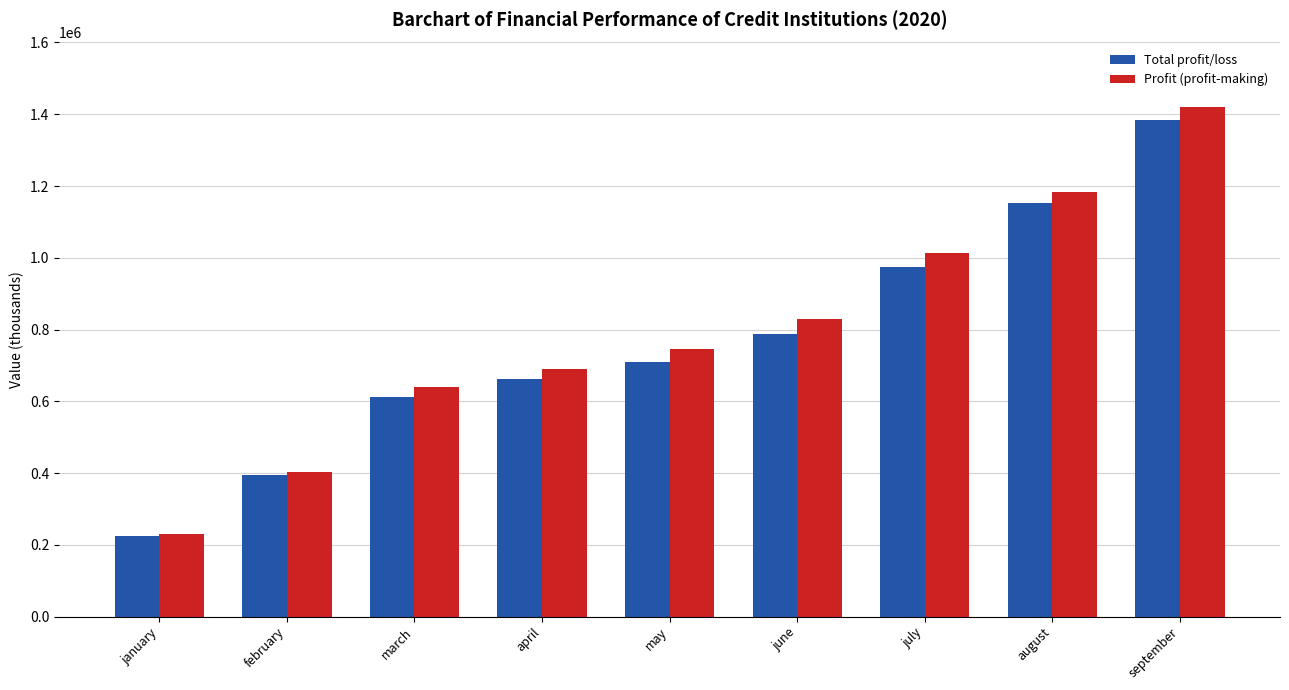

What is the greatest value displayed?

1420594.5